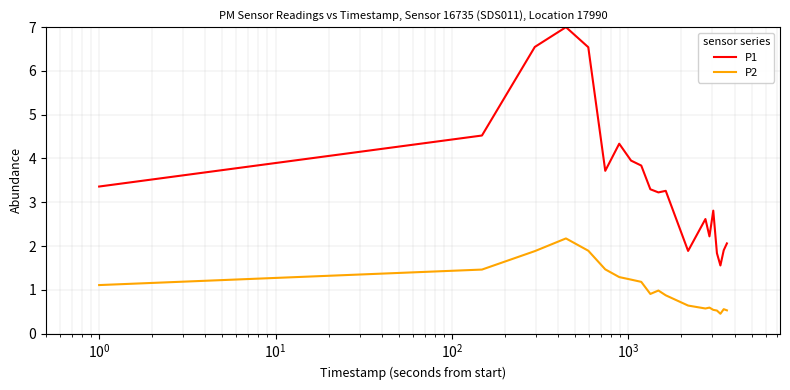

Rank the series by their average value, from lowest to highest.

P2, P1